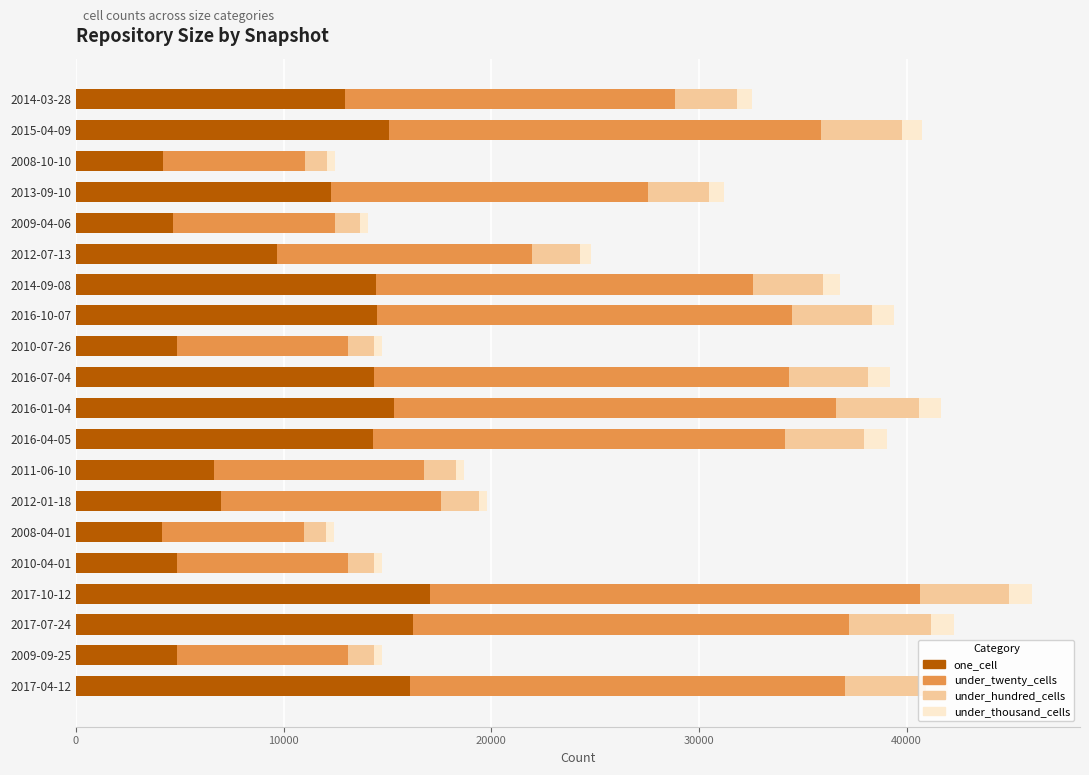

What is the minimum value for one_cell?

4164